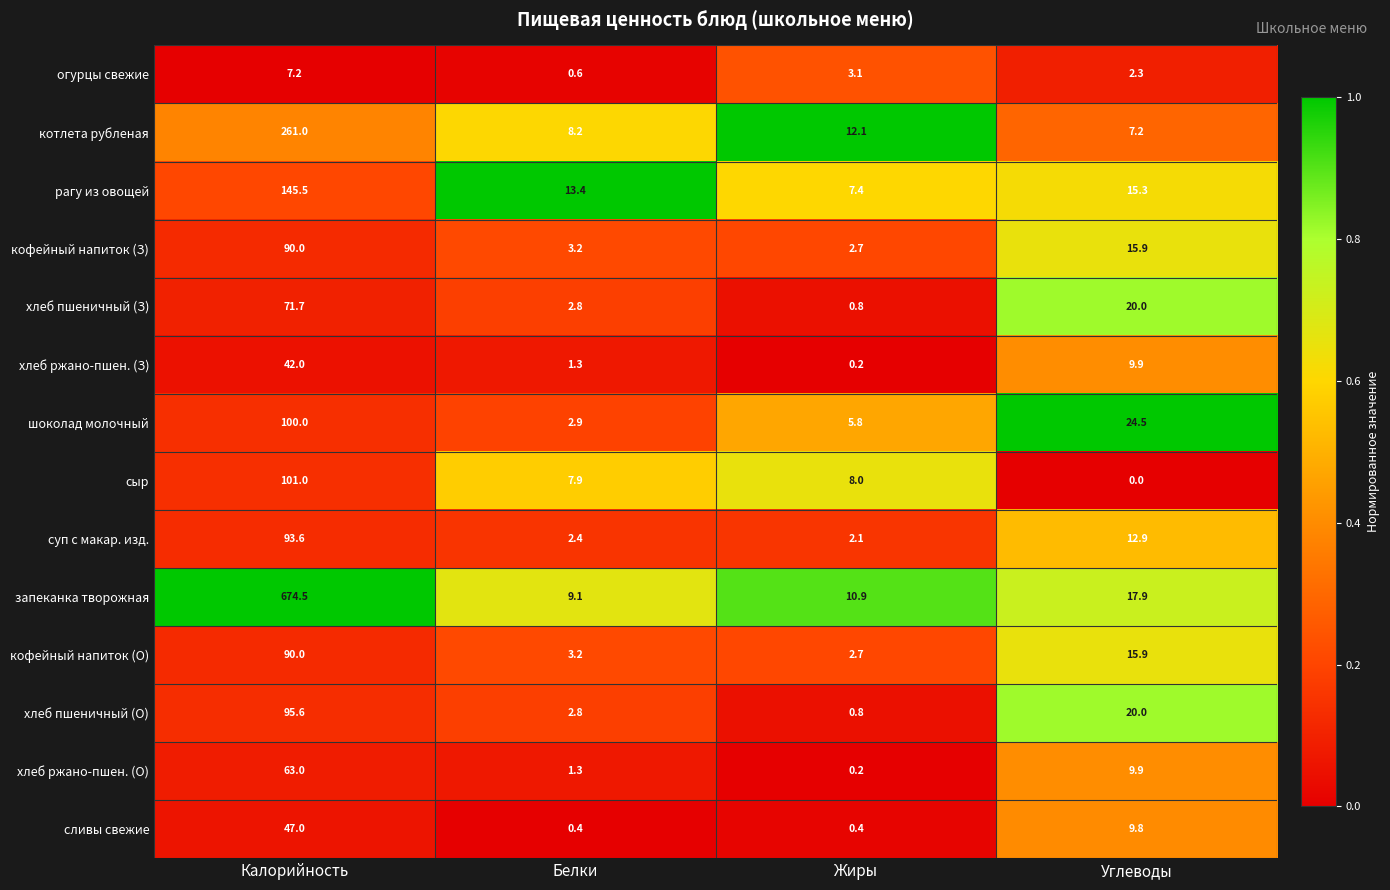

At how many categories does at least one series exceed 0?

4